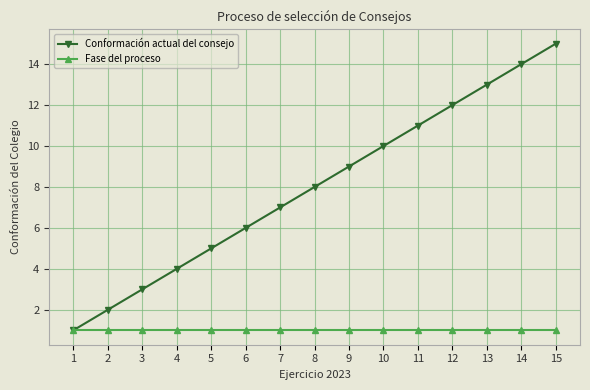

Reading left to right, what are all the values shown in this chart?

Conformación actual del consejo: 1	2	3	4	5	6	7	8	9	10	11	12	13	14	15
Fase del proceso: 1	1	1	1	1	1	1	1	1	1	1	1	1	1	1